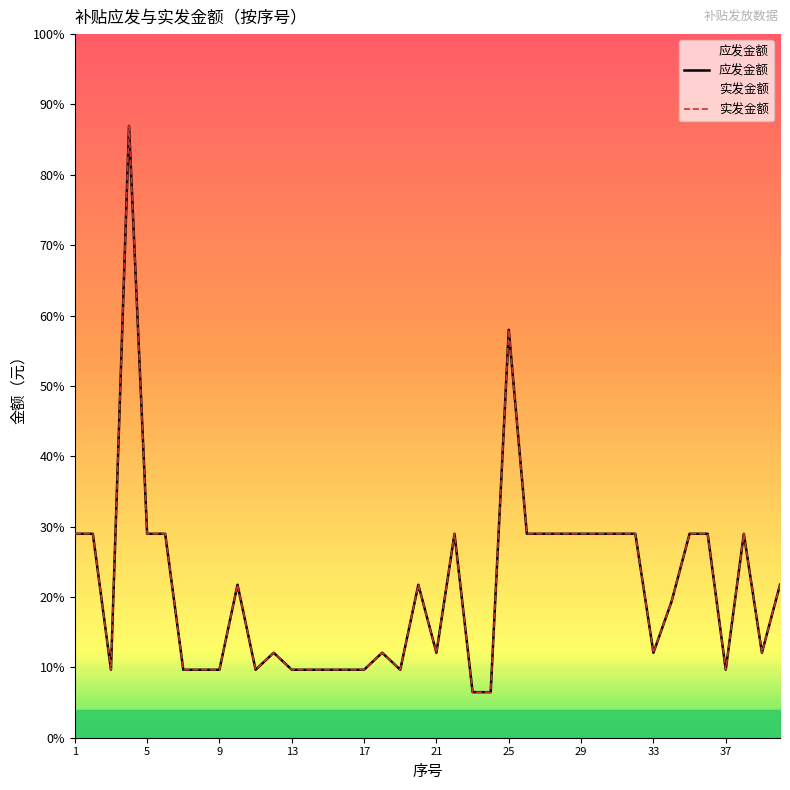

How many series are shown in this chart?

2